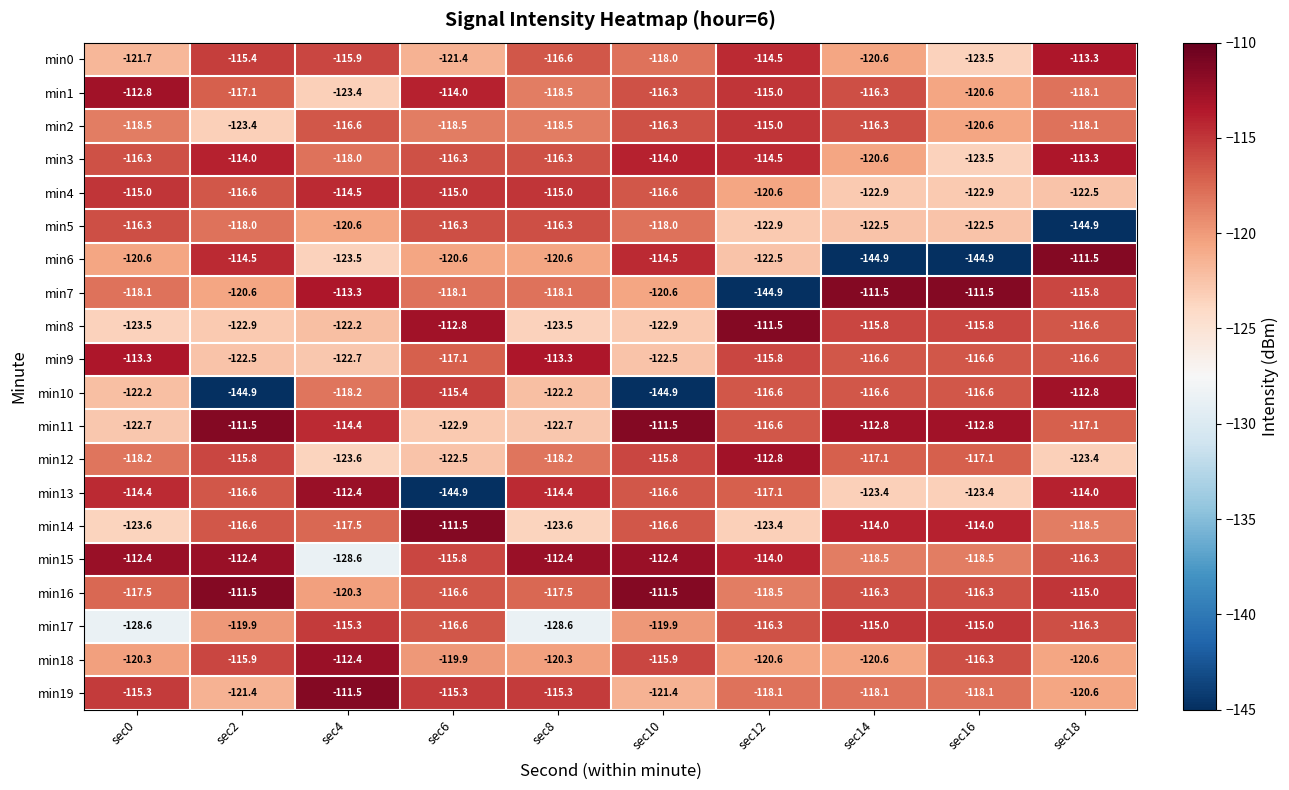

What is the highest value of the min2 series?

-115.0